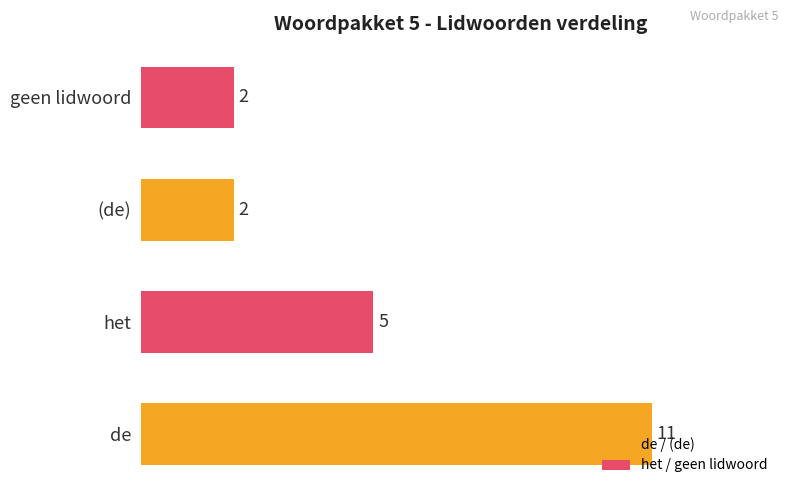

How many data points does each series have?

4